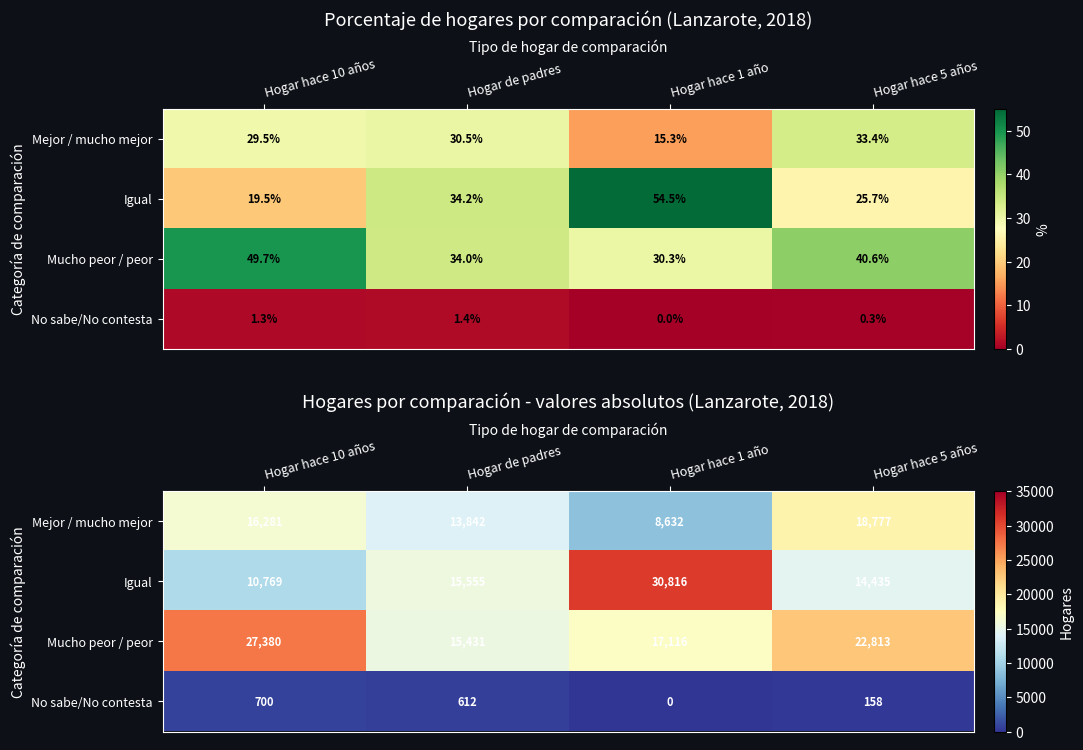

How many data points in Mucho peor / peor are above 22813?

1